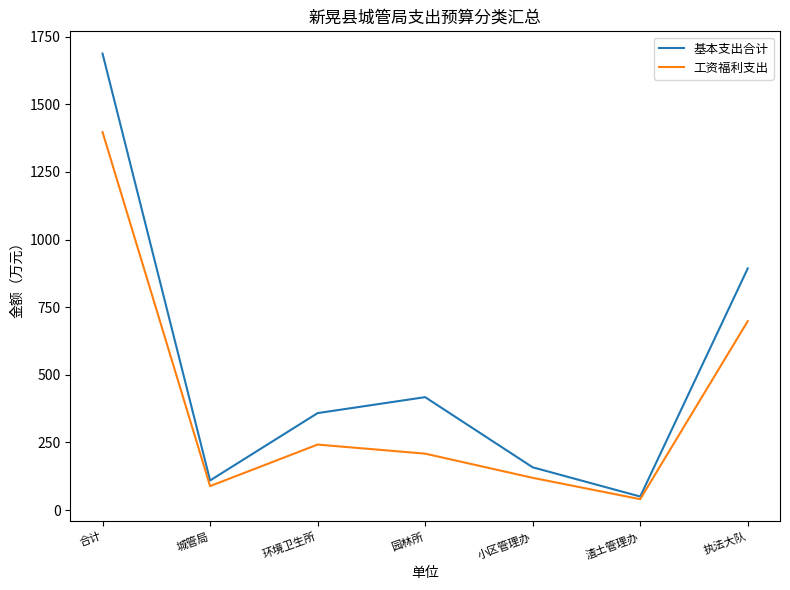

At which category does 工资福利支出 reach its first local peak?

环境卫生所